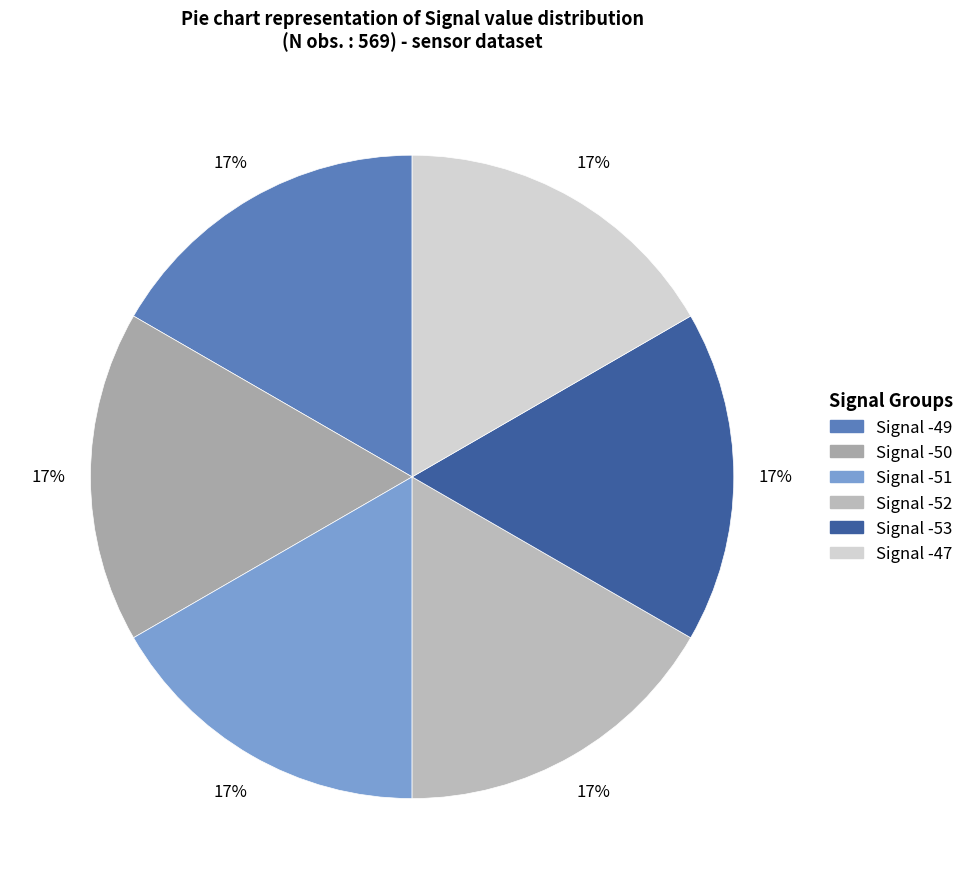

How many segments does this pie chart have?

6